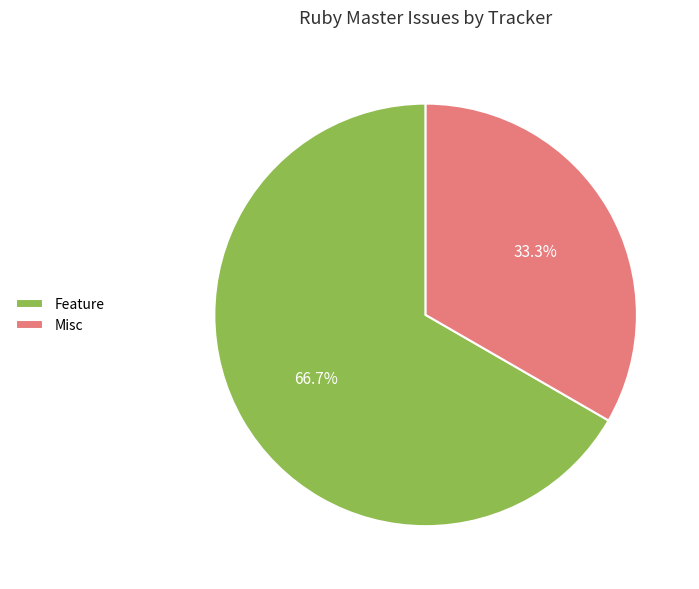

How many slices are in this pie chart?

2